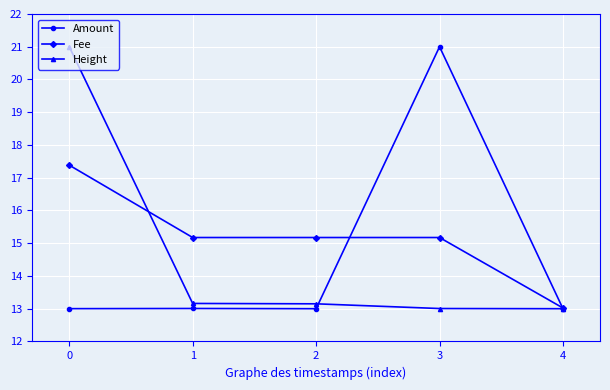

At 0, list the series in order from largest to smallest.

Height, Fee, Amount